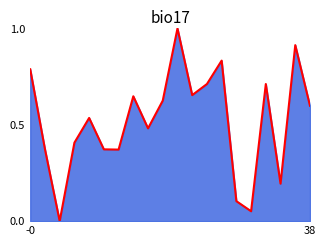

How many data points are above 0?

19